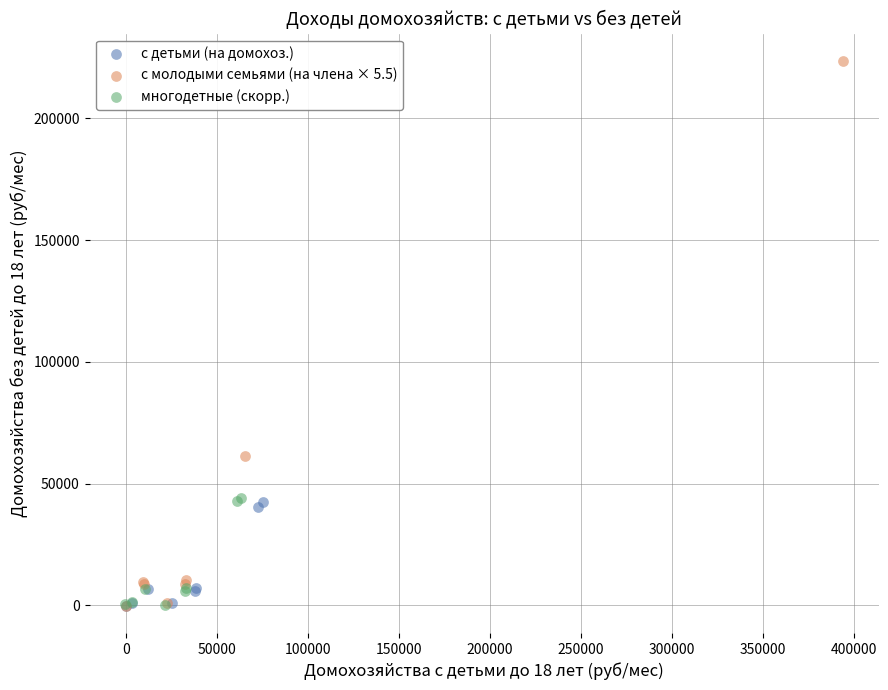

Which series reaches the maximum Y coordinate?

с молодыми семьями (на члена × 5.5)